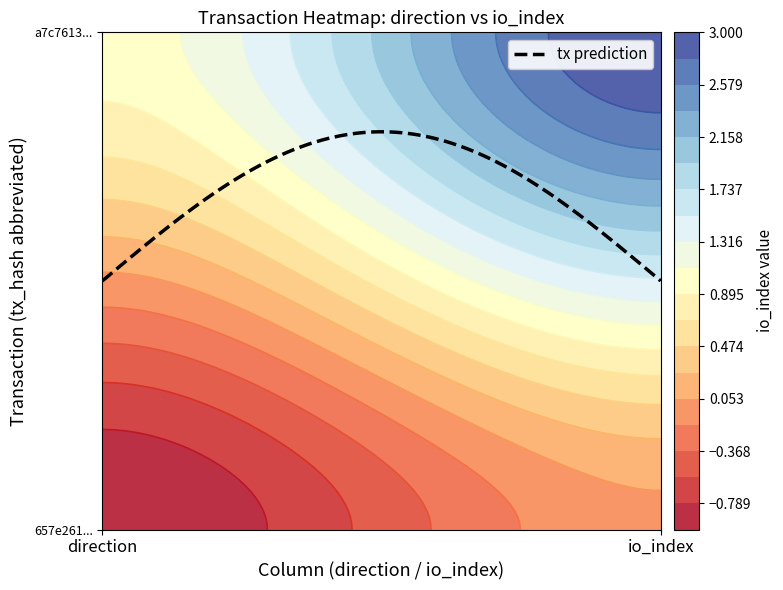

Which series has the largest total across all categories?

a7c7613e38693d15571270961adbf5e3b9e1db5